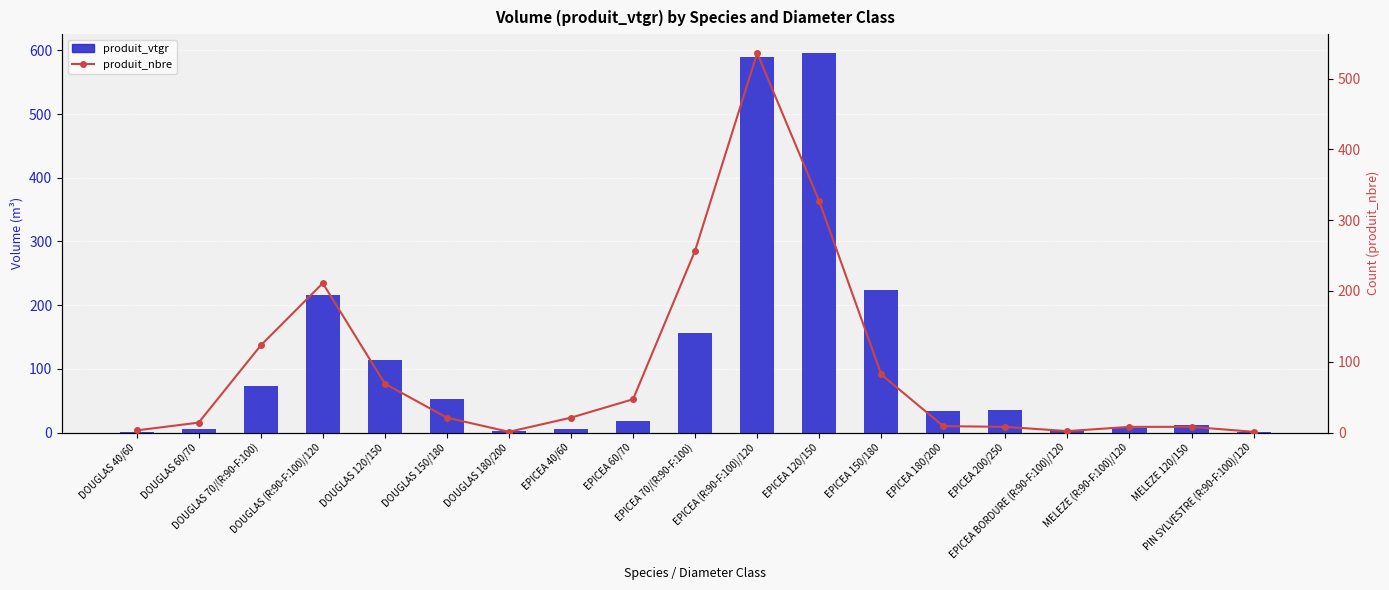

What is the difference between the produit_vtgr values at DOUGLAS 60/70 and EPICEA (R:90-F:100)/120?

585.2